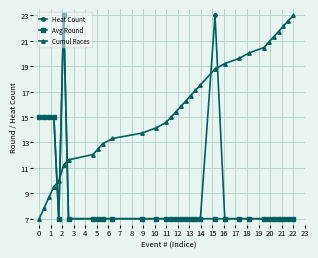

What are all the series names shown in the legend?

Heat Count, Avg Round, Cumul Races